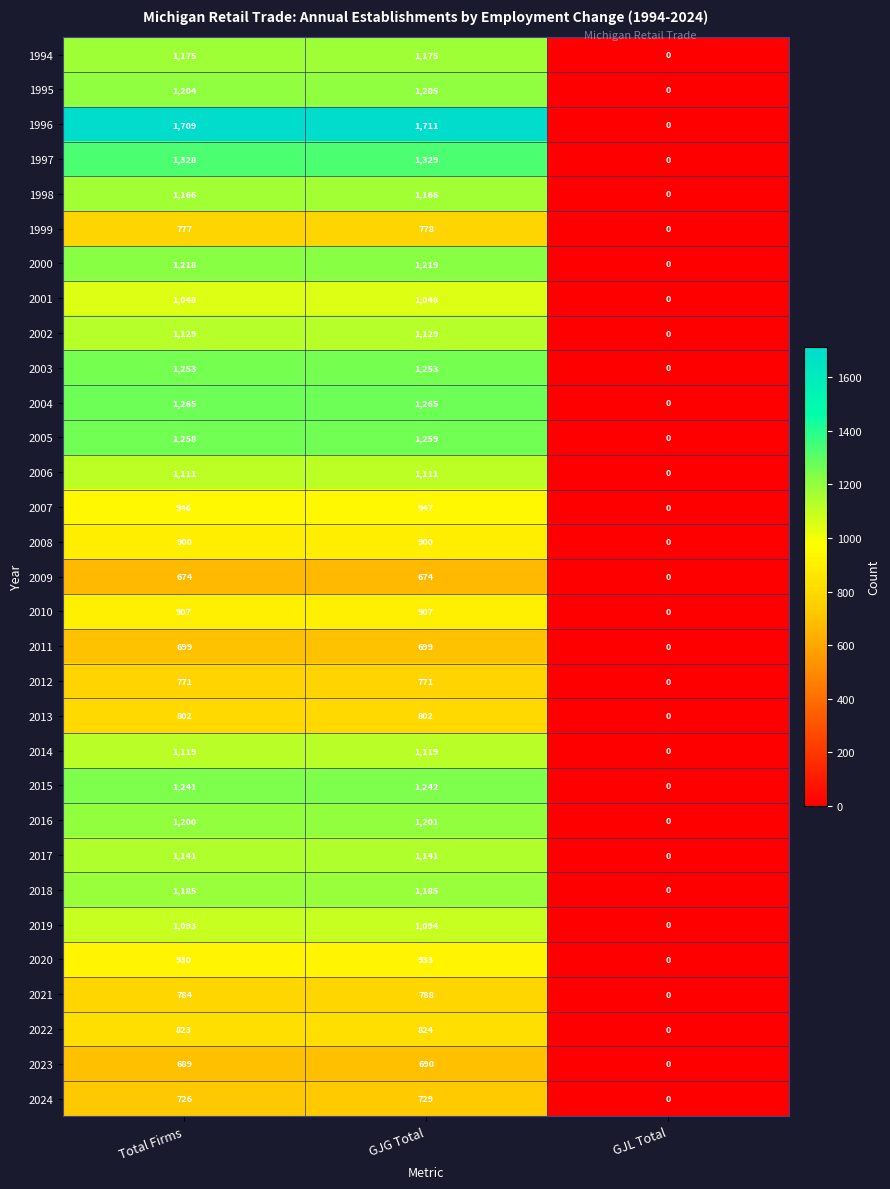

The 2018 series shows 802 at GJL Total. True or false?

False